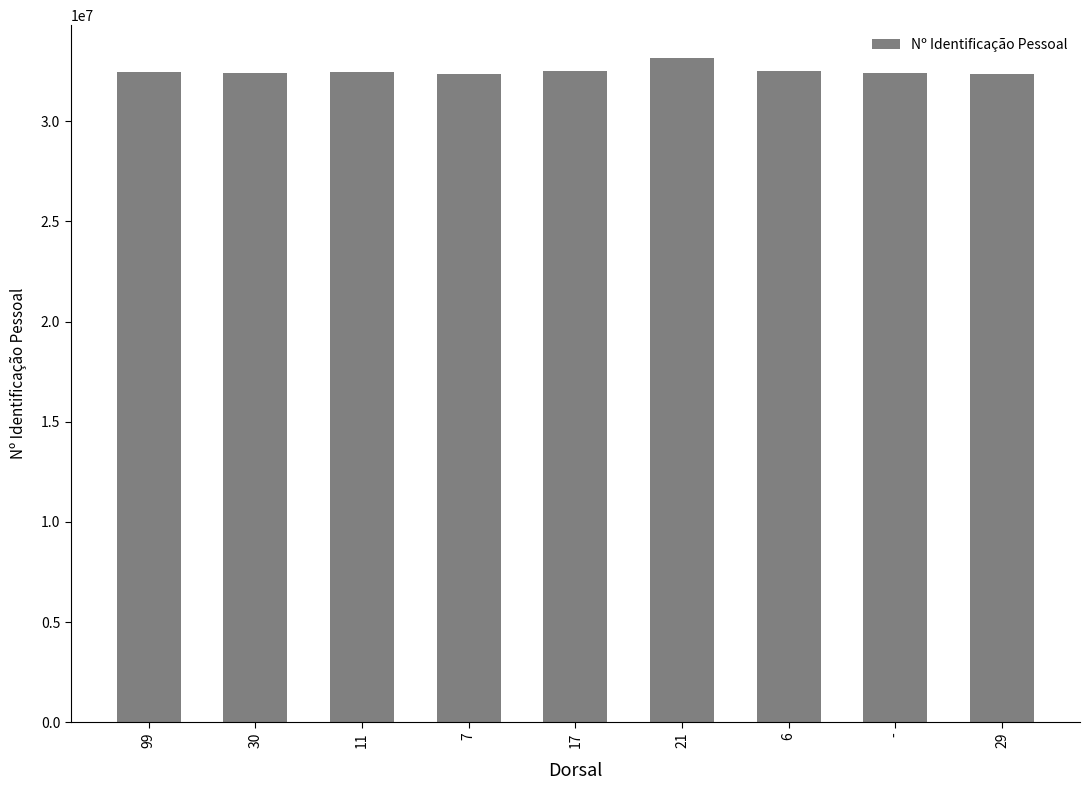

What is the sum of the values at - and 11?

64827416